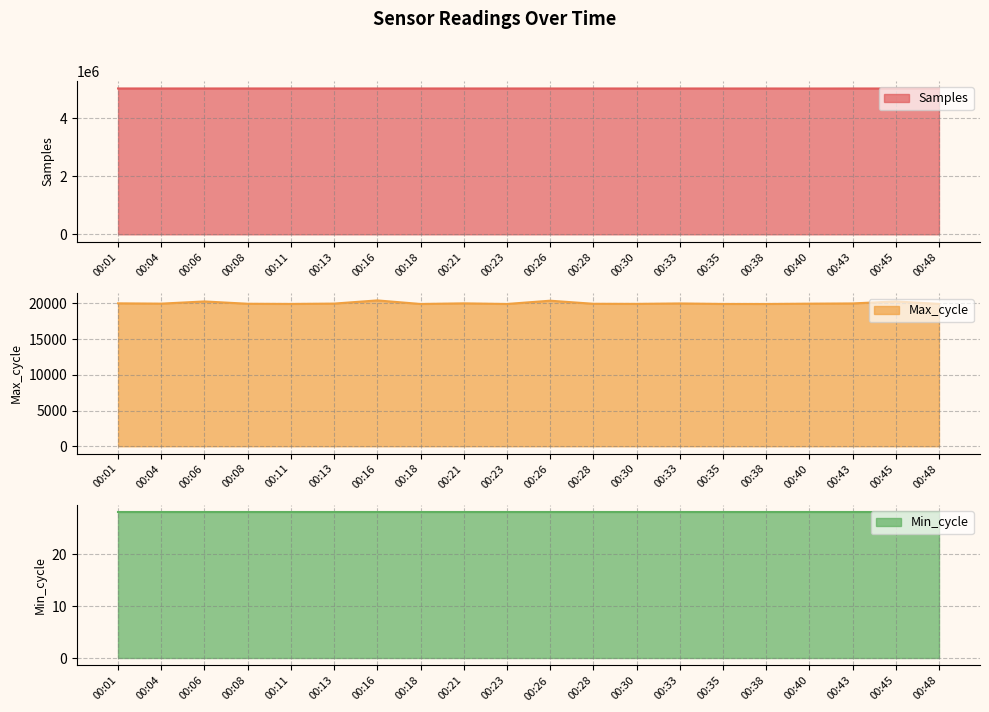

What is the maximum value for Samples?

5018431